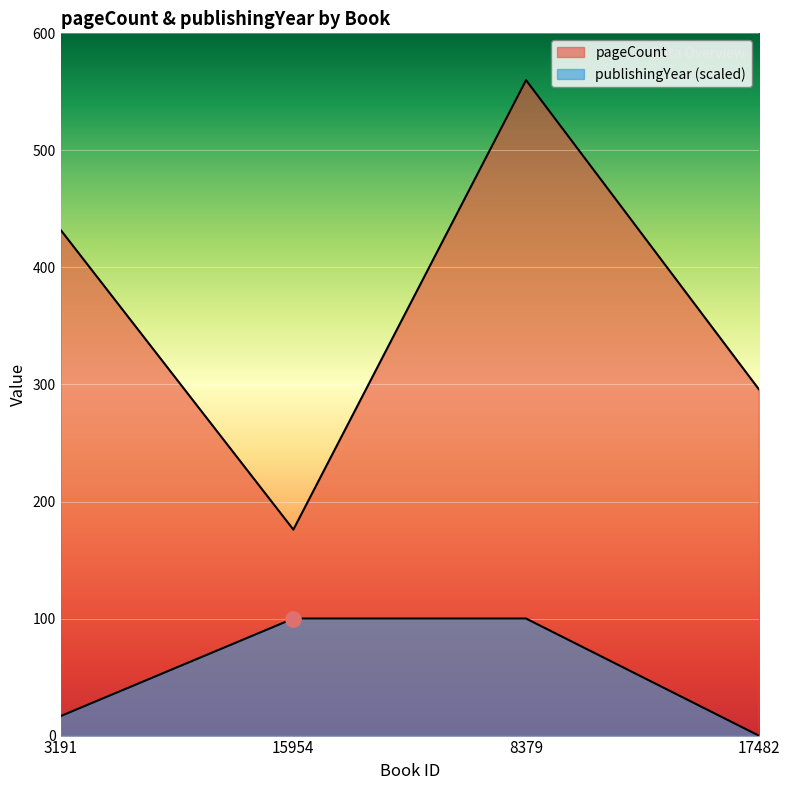

At how many categories does at least one series exceed 48?

4